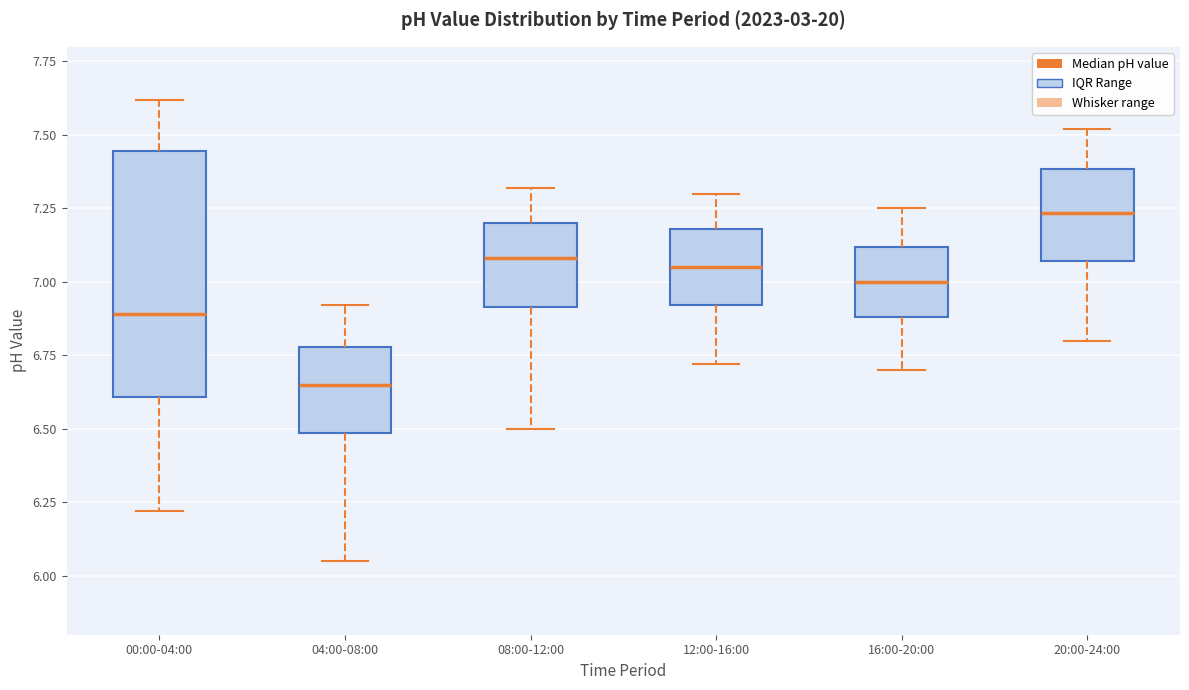

Reading left to right, read every box against the y-axis: the position of its median line, the range the box covers, and the ends of its whiskers. The values are not printed on the chart, so give them approximately, as read against the axis.

00:00-04:00: median 6.90, box 6.60 to 7.45, whiskers 6.20 to 7.60
04:00-08:00: median 6.65, box 6.50 to 6.80, whiskers 6.05 to 6.90
08:00-12:00: median 7.10, box 6.90 to 7.20, whiskers 6.50 to 7.30
12:00-16:00: median 7.05, box 6.90 to 7.20, whiskers 6.70 to 7.30
16:00-20:00: median 7.00, box 6.90 to 7.10, whiskers 6.70 to 7.25
20:00-24:00: median 7.25, box 7.05 to 7.40, whiskers 6.80 to 7.50